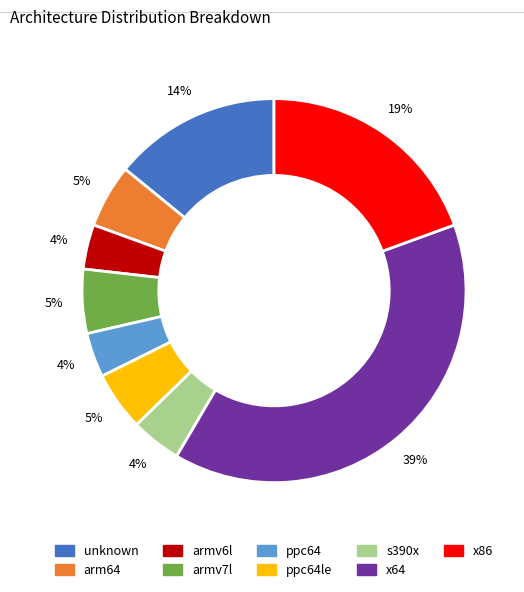

How many segments does this pie chart have?

9